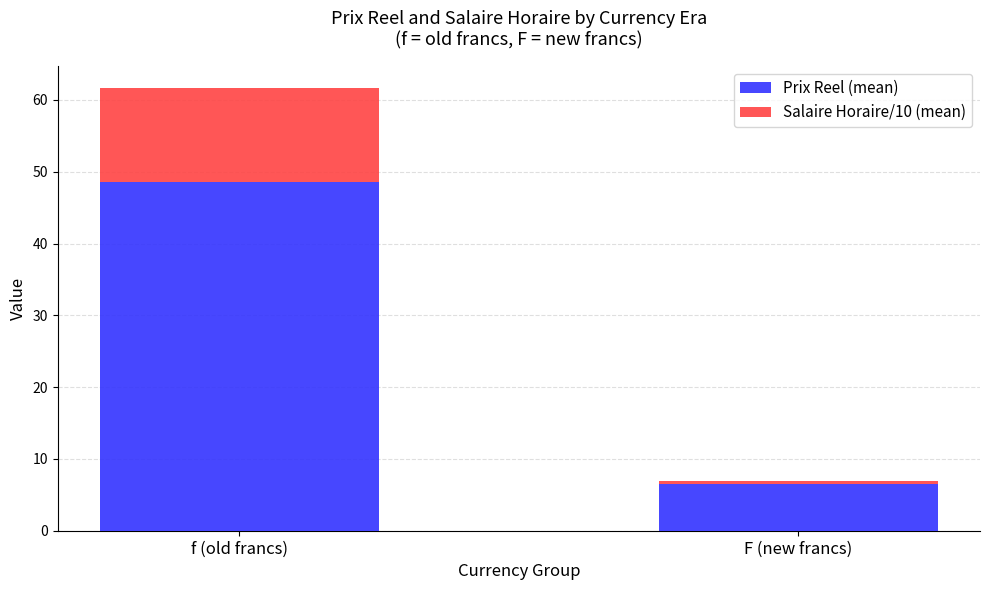

At which category is the sum across all series the highest?

f (old francs)